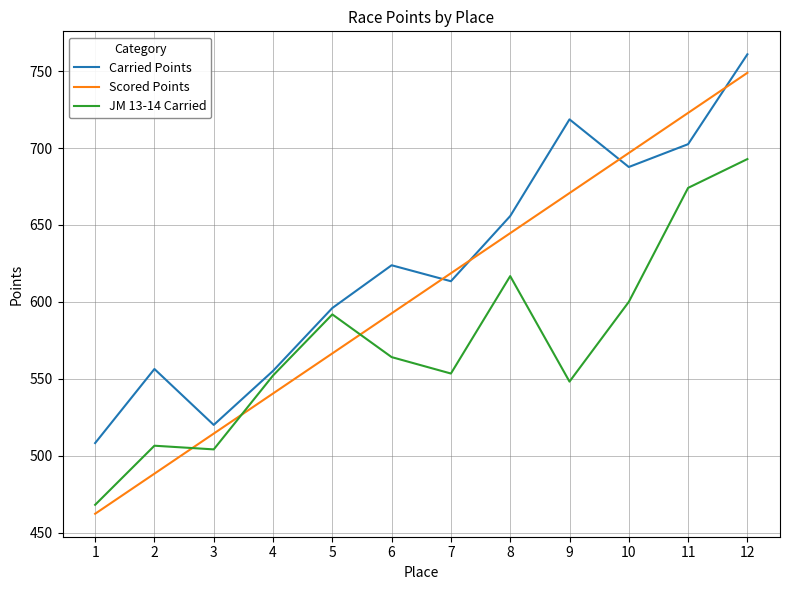

True or false: Carried Points and JM 13-14 Carried cross at least once.

False